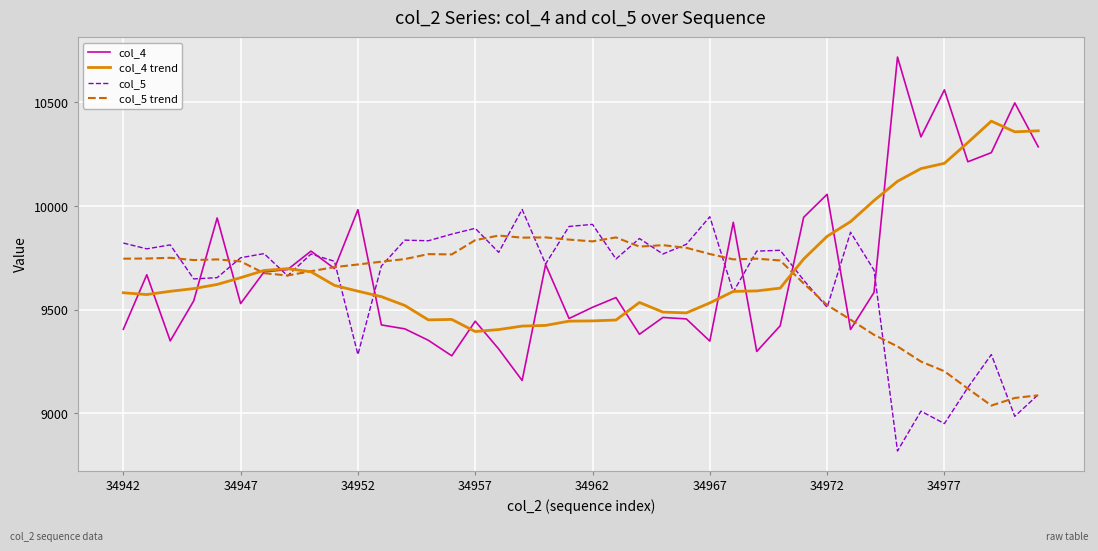

What is the sum of all col_4 values?

388067.0